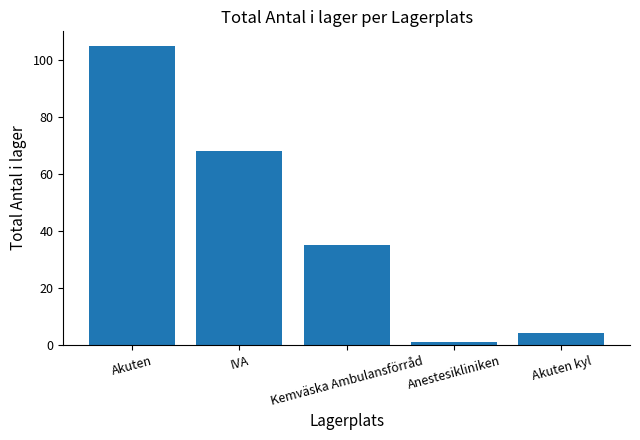

At which label is the value closest to 53?

IVA